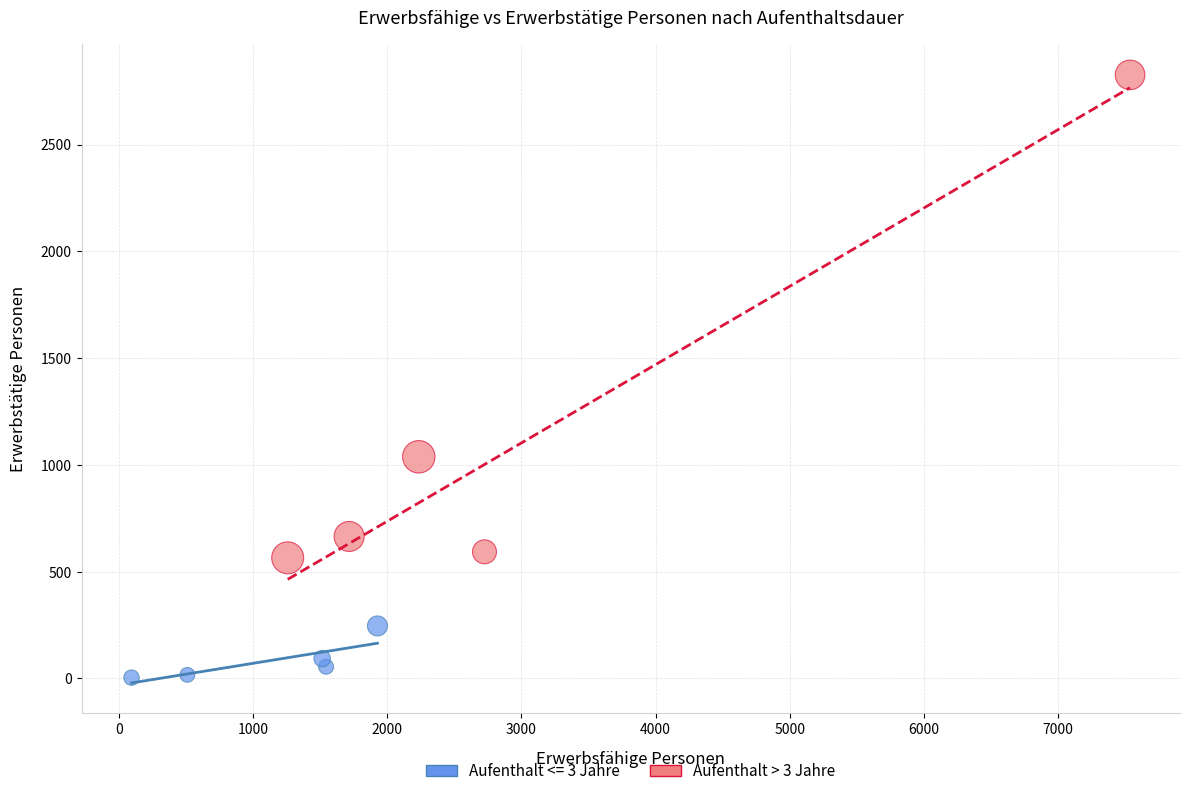

Which series has the widest spread of Y values?

Aufenthalt > 3 Jahre